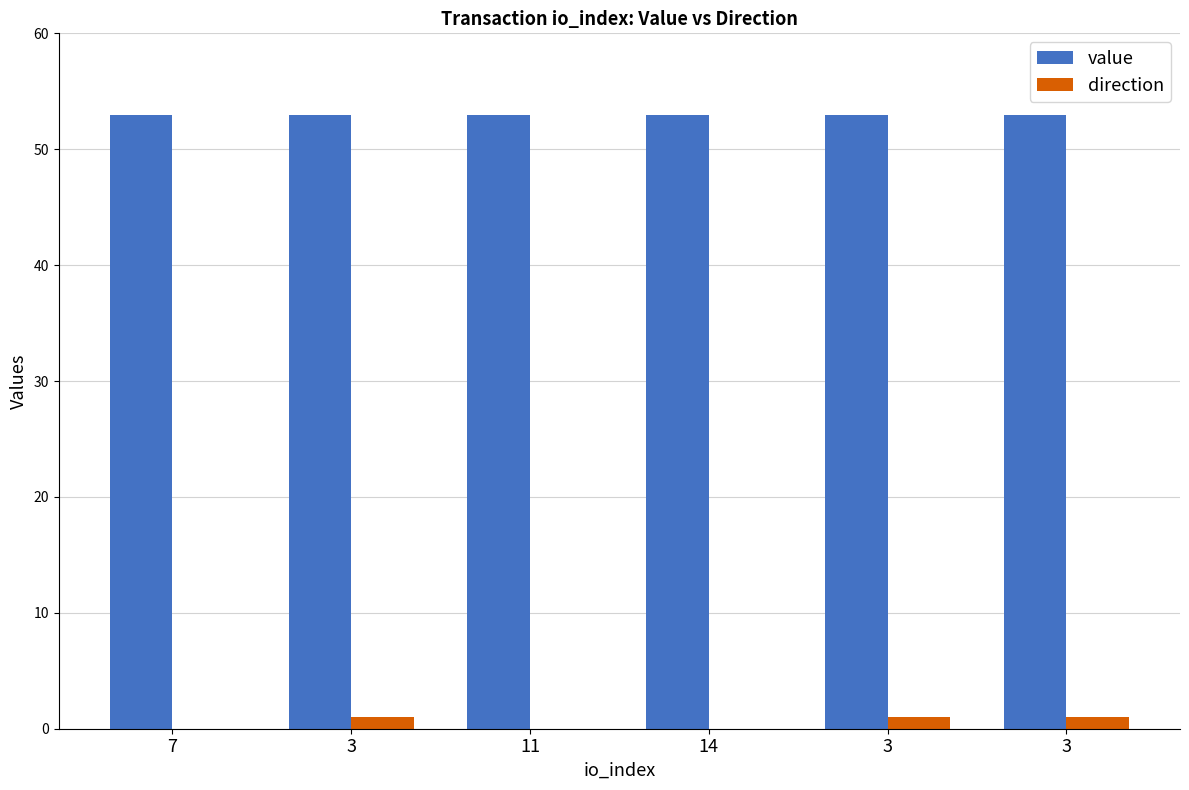

How many value values are between 52 and 53?

6